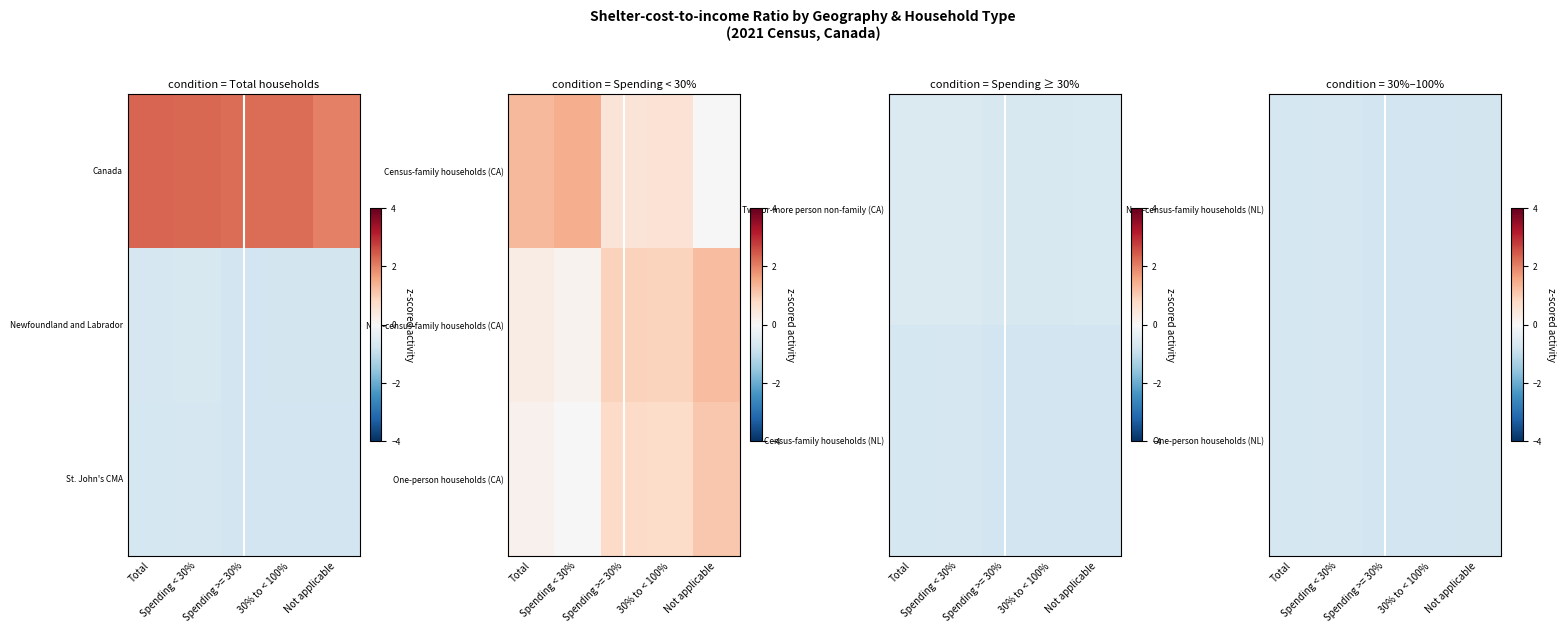

At Not applicable, list the series in order from smallest to largest.

One-person households (NL), Non-census-family households (NL), One-person households (CA)